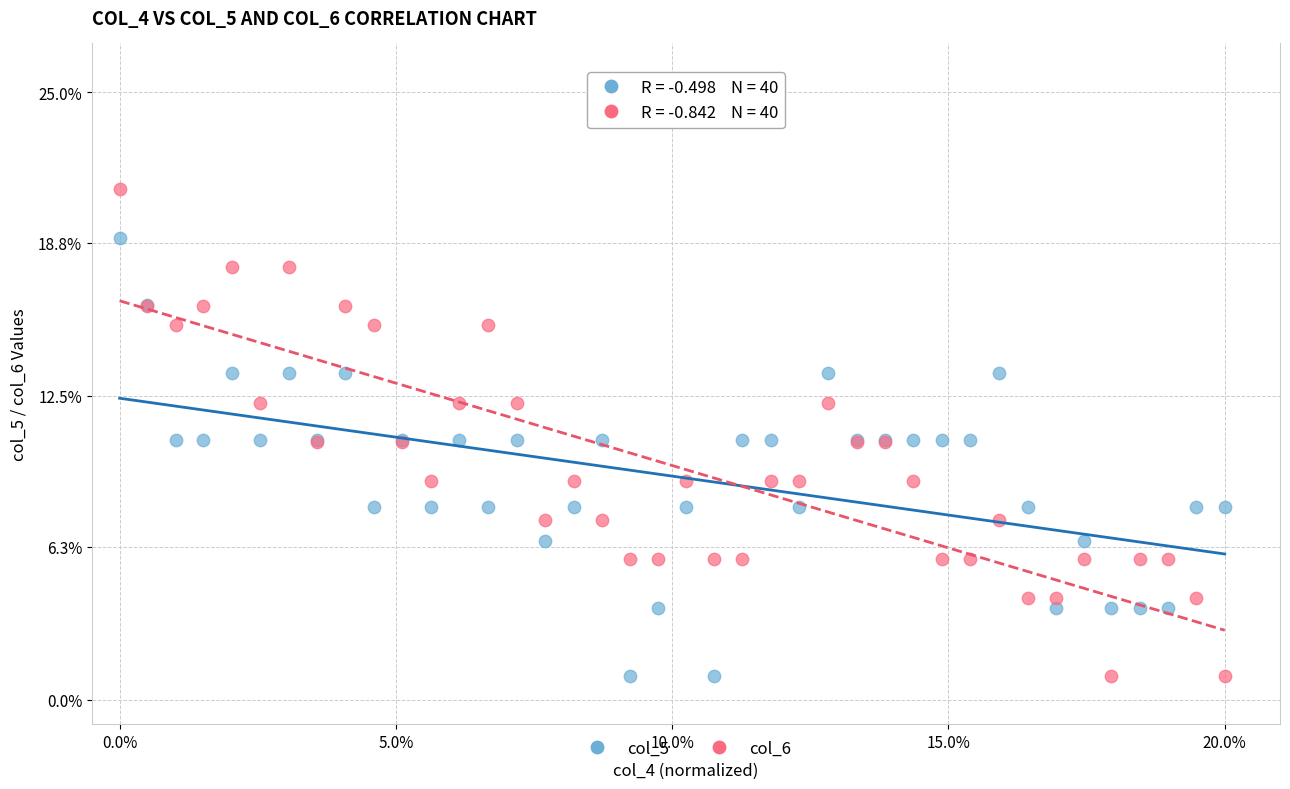

Which series has the largest Y range (max minus min)?

col_6